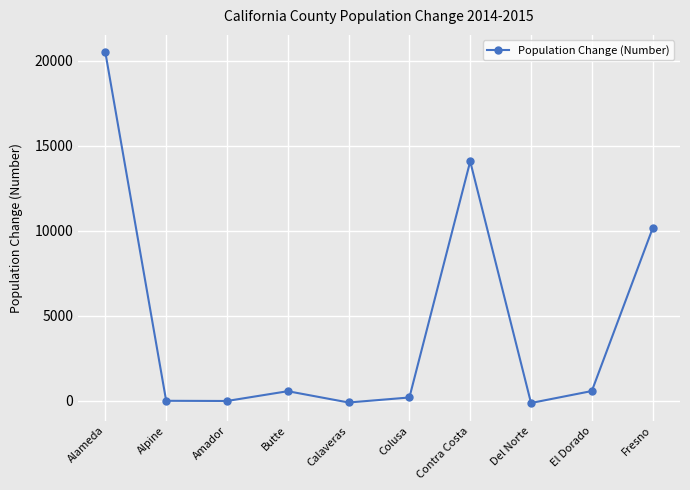

Where is the first local maximum?

Butte